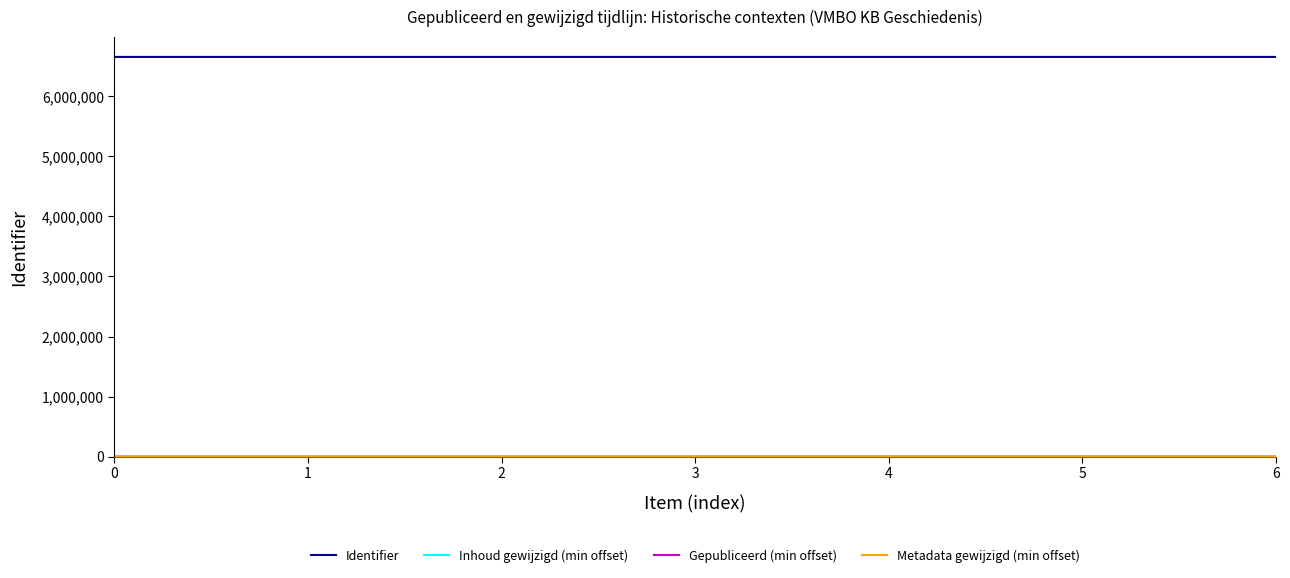

Where is Inhoud gewijzigd (min offset) nearest to the value 80?

4